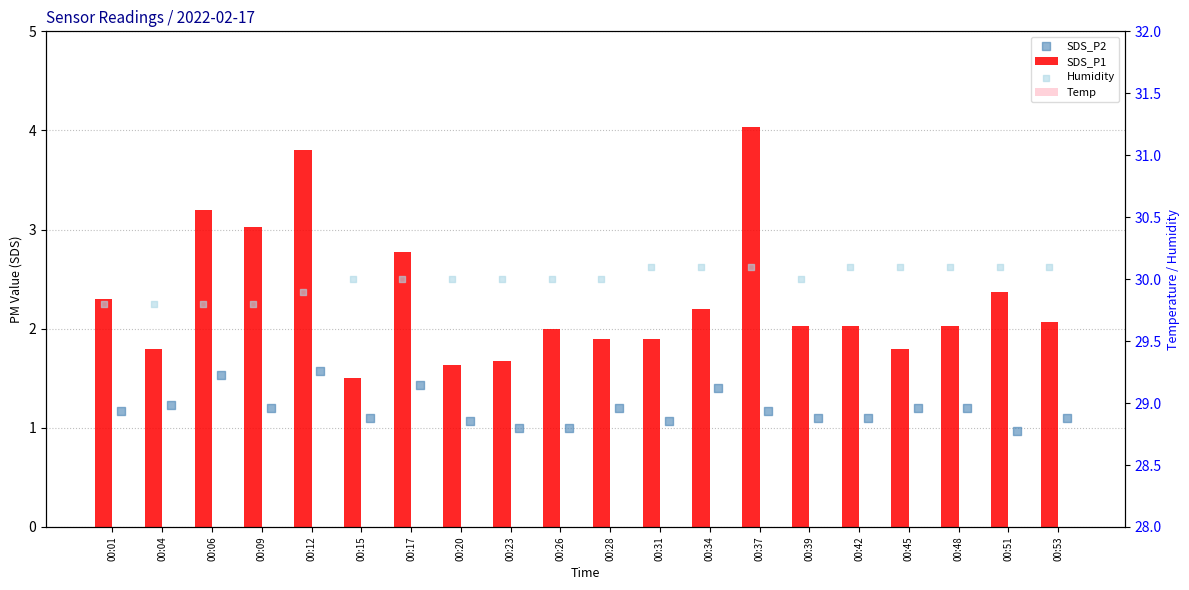

Which series has the largest Y range (max minus min)?

SDS_P1